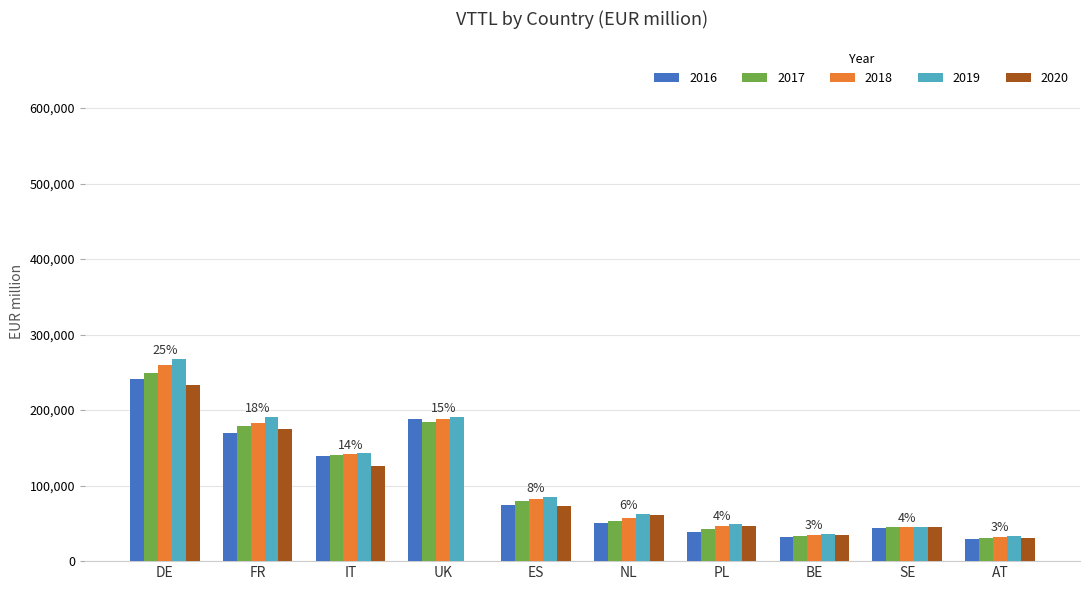

Is the value of 2016 at ES greater than the value of 2018 at SE?

Yes